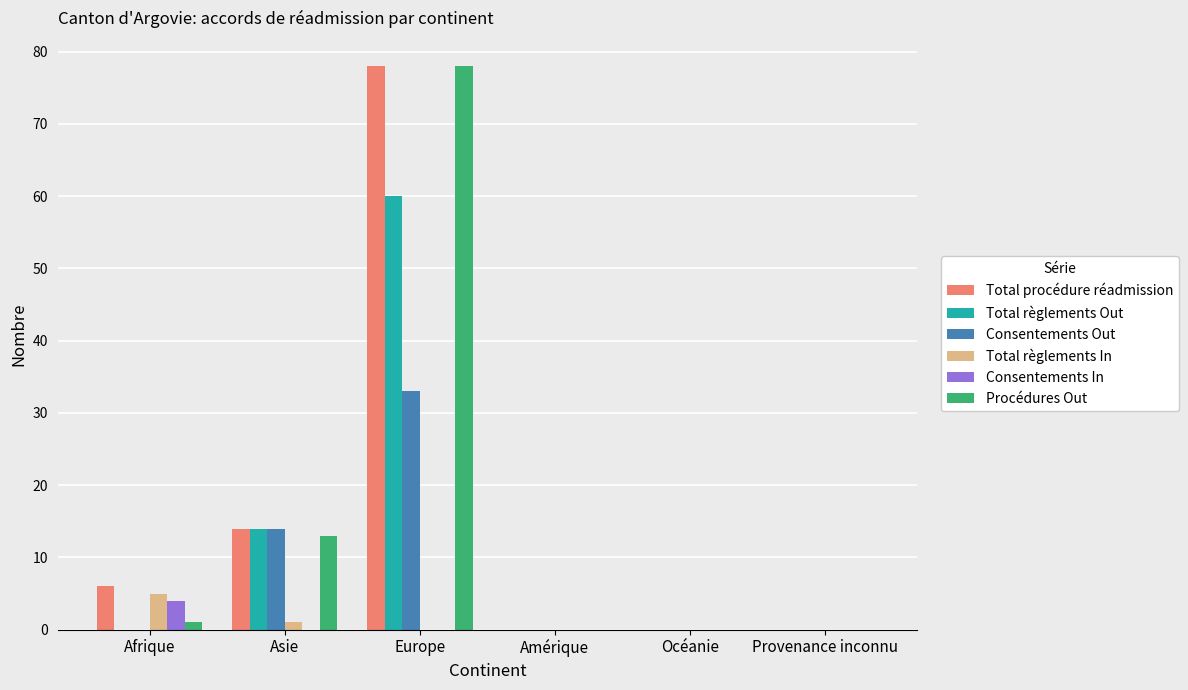

Count the number of categories in the chart.

6